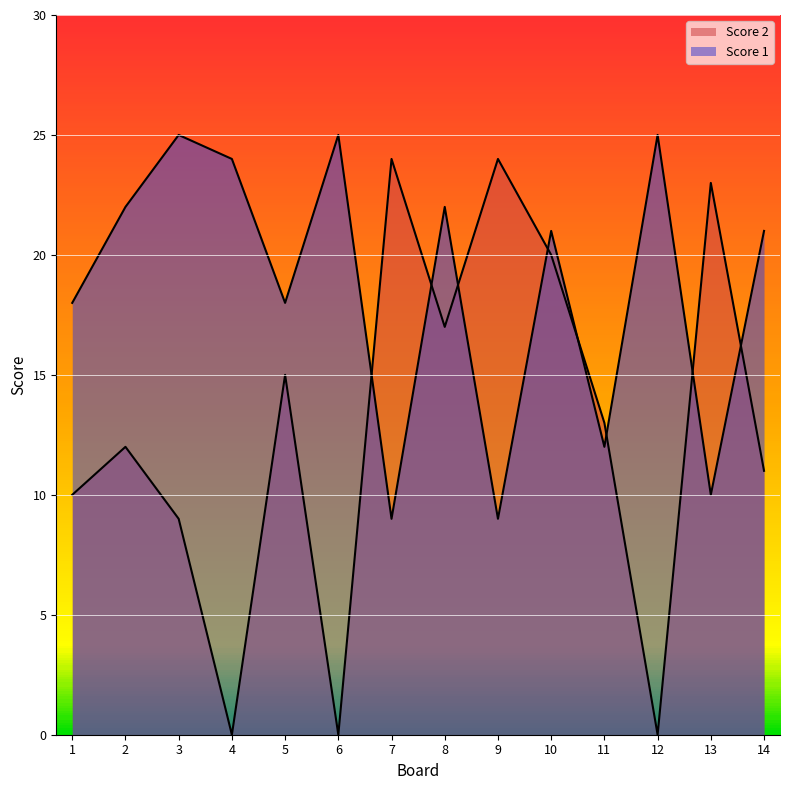

Is the value of Score 2 at 9 greater than the value of Score 1 at 3?

No